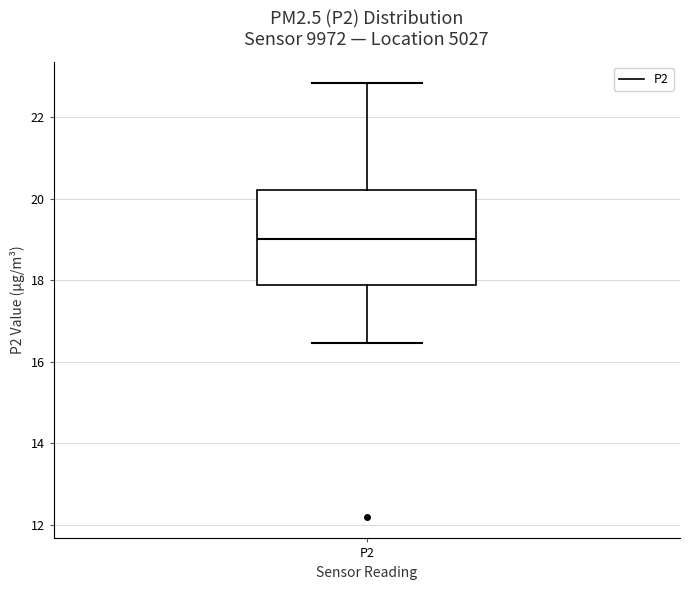

Where does the upper whisker of the box for P2 end on the y-axis? The values are not printed on the chart, so give them approximately, as read against the axis.

22.8